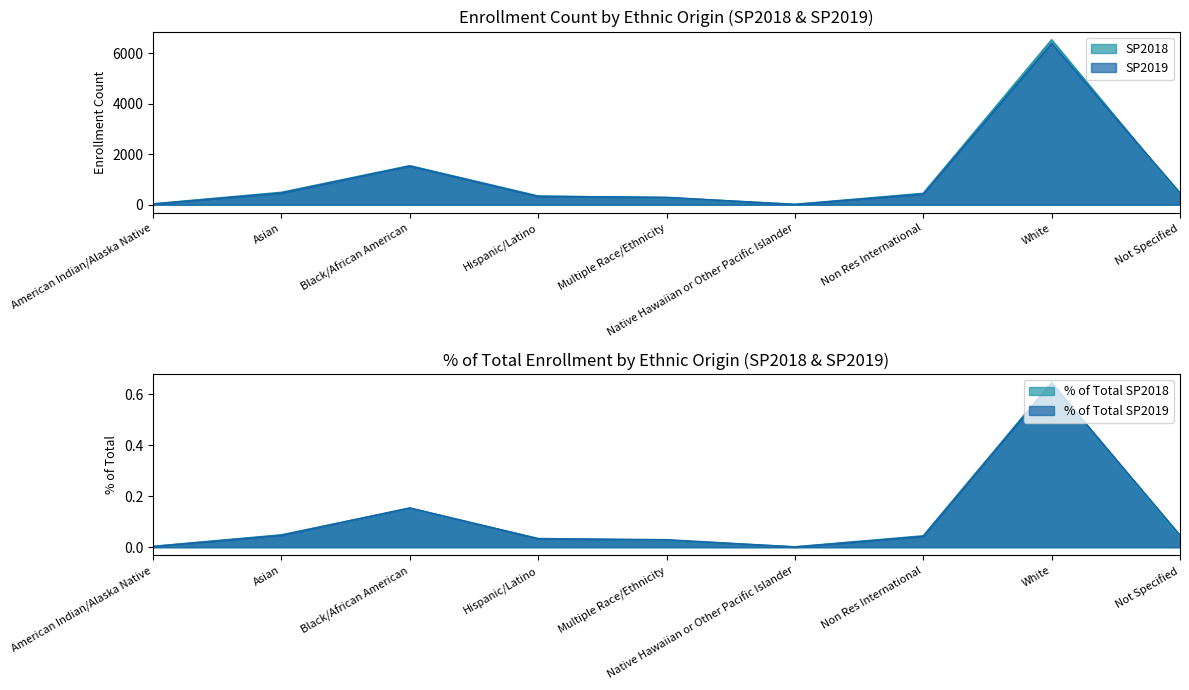

What is the difference between the maximum and minimum values in the SP2019 series?

6372